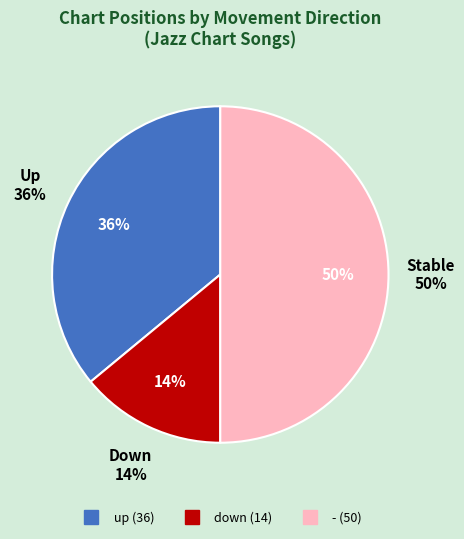

Does - represent more than half of the total?

No